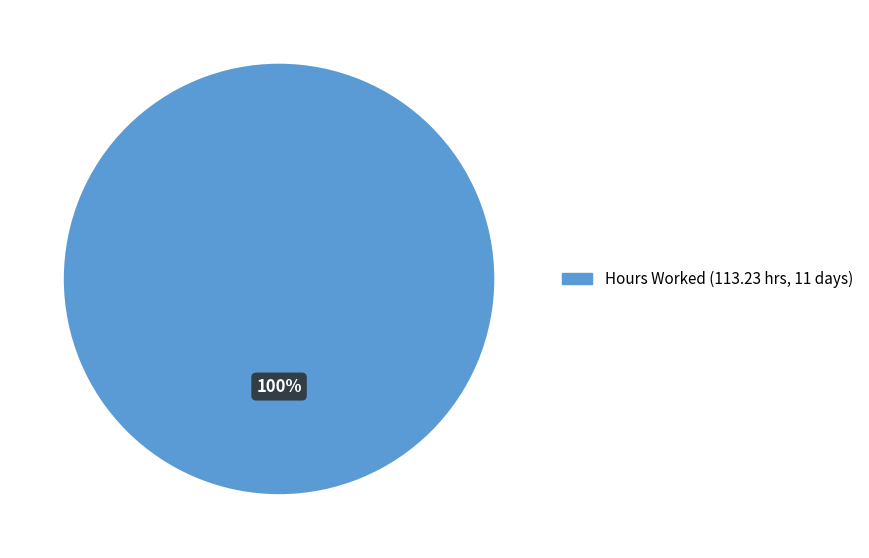

Is there any slice that represents more than half of the pie?

Yes